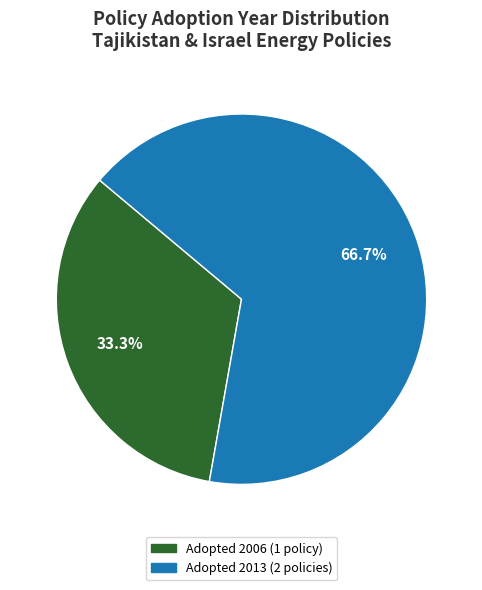

Is there a majority slice in this chart?

Yes